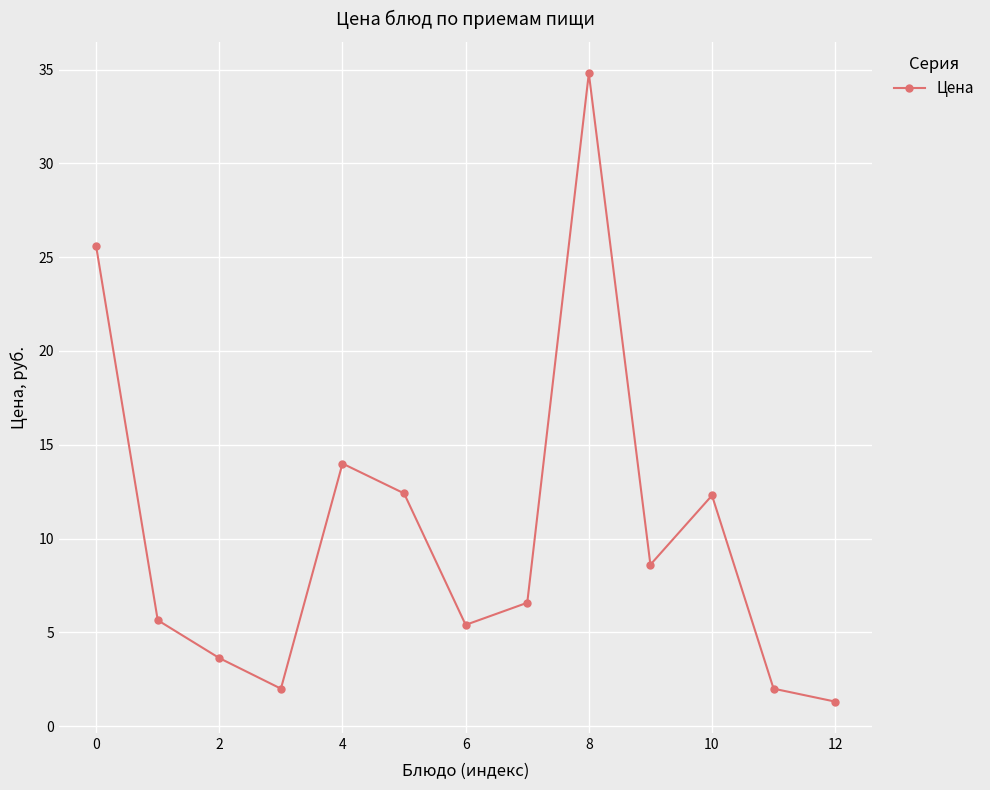

How many categories are shown in the chart?

13